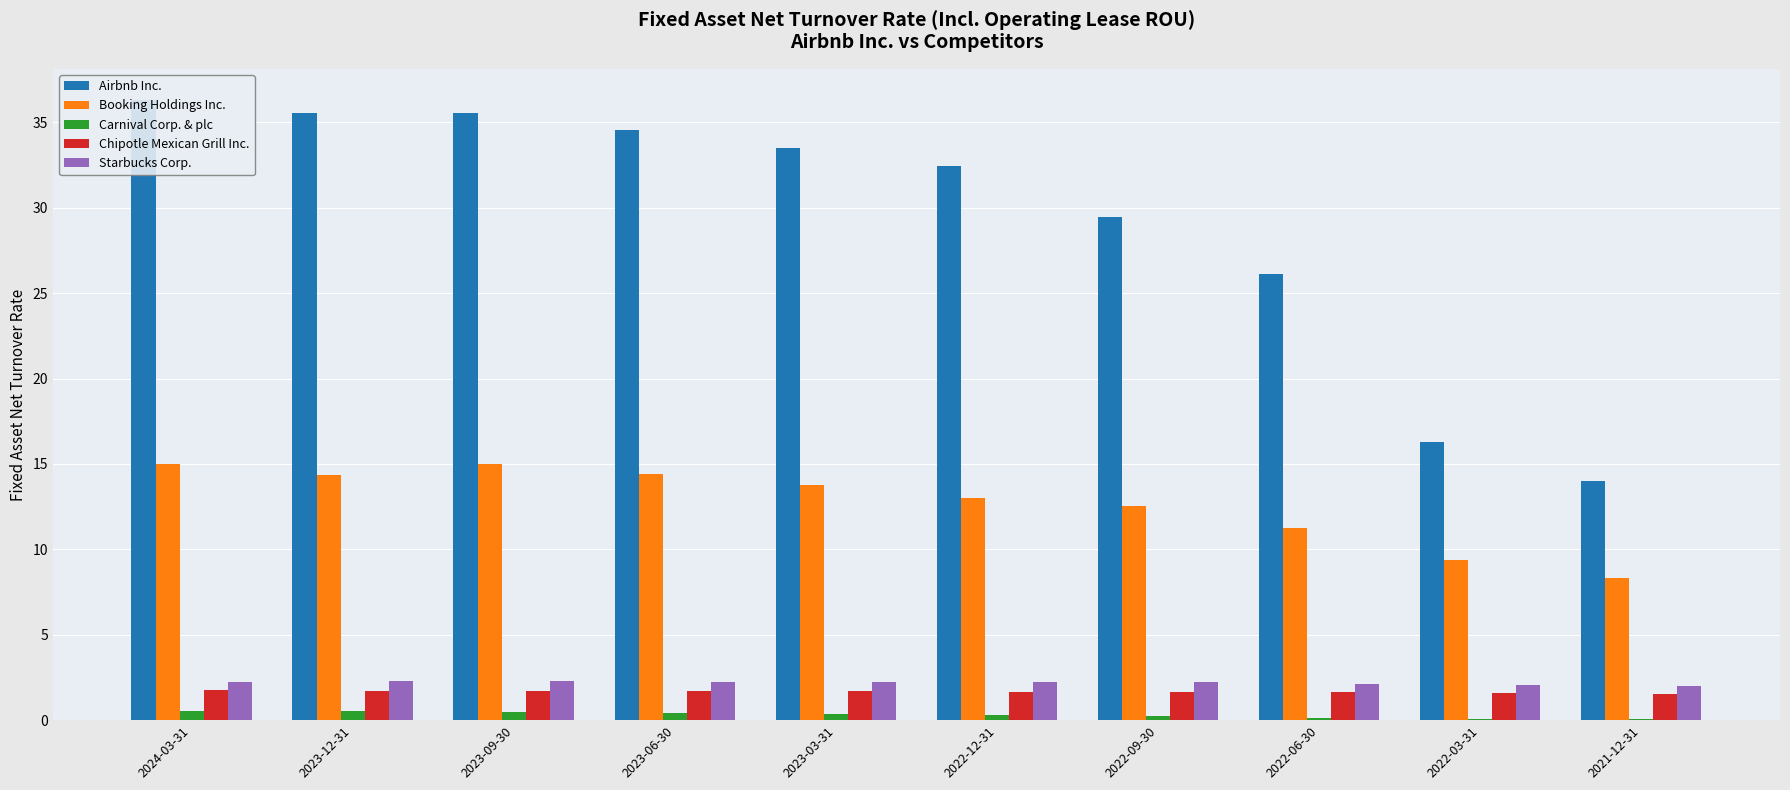

Rank the categories by Airbnb Inc. value from highest to lowest.

2024-03-31, 2023-09-30, 2023-12-31, 2023-06-30, 2023-03-31, 2022-12-31, 2022-09-30, 2022-06-30, 2022-03-31, 2021-12-31